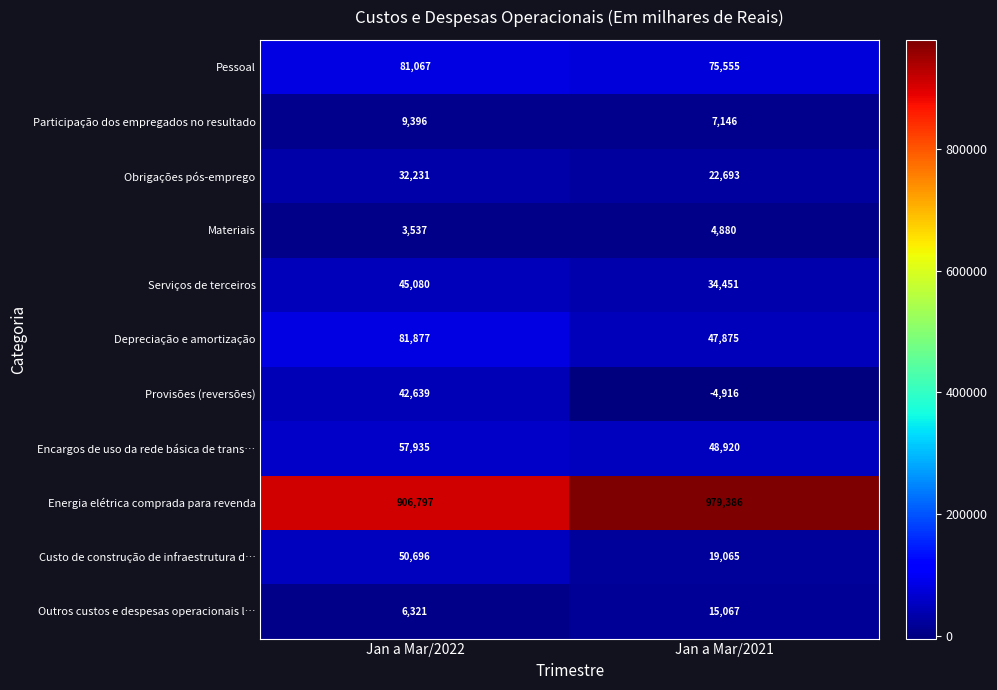

What is the total value across all series at Jan a Mar/2022?

1317576